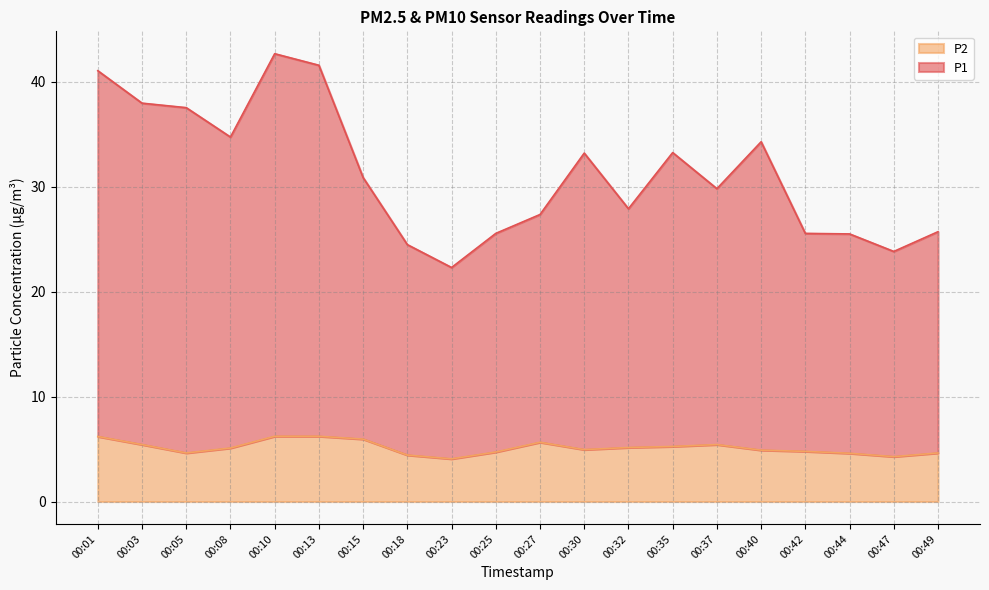

What is the approximate value of P1 at 00:08?

34.7